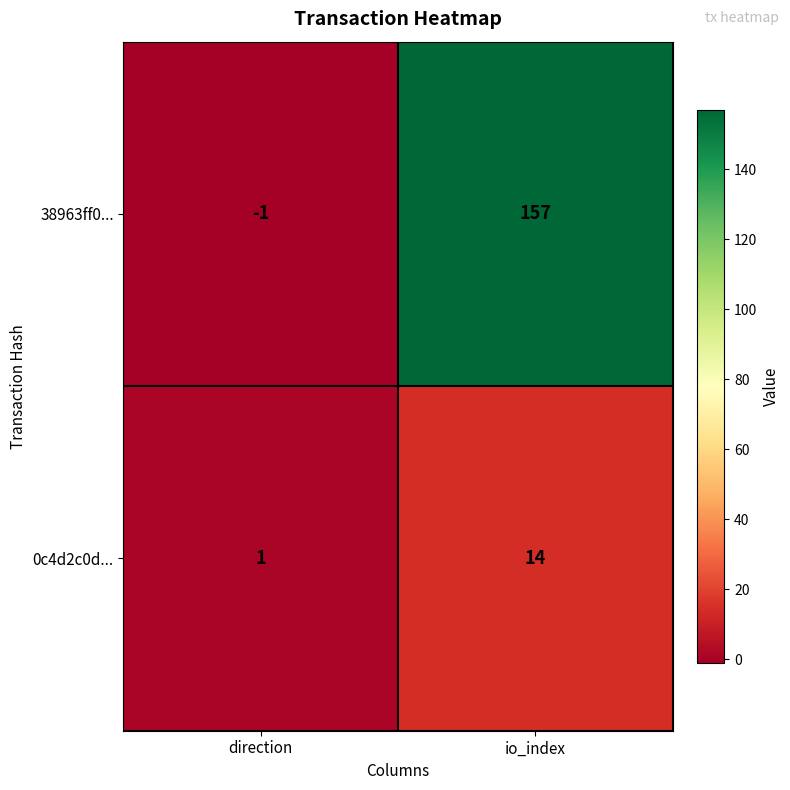

How many distinct data groups are displayed?

2